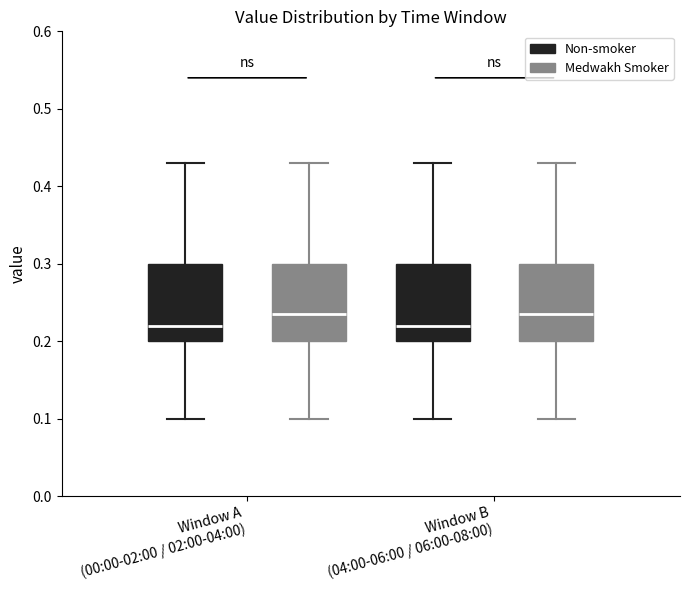

Where does the median line of the box for Window B (04:00-06:00 / 06:00-08:00) (Medwakh Smoker) sit on the y-axis? The values are not printed on the chart, so give them approximately, as read against the axis.

0.24